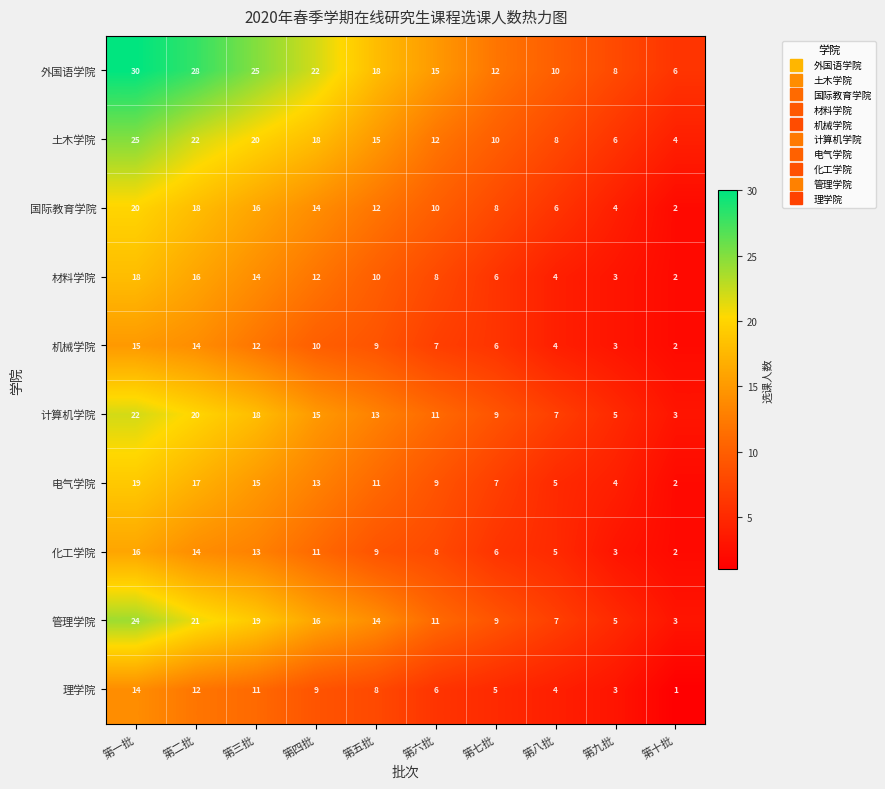

What is the total value across all series at 第九批?

44